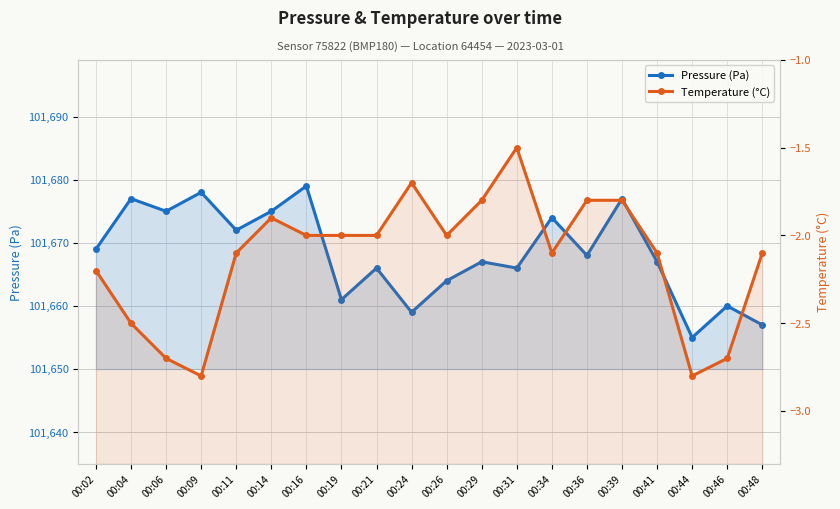

What is the difference between the highest and lowest values at 00:19?

101663.0